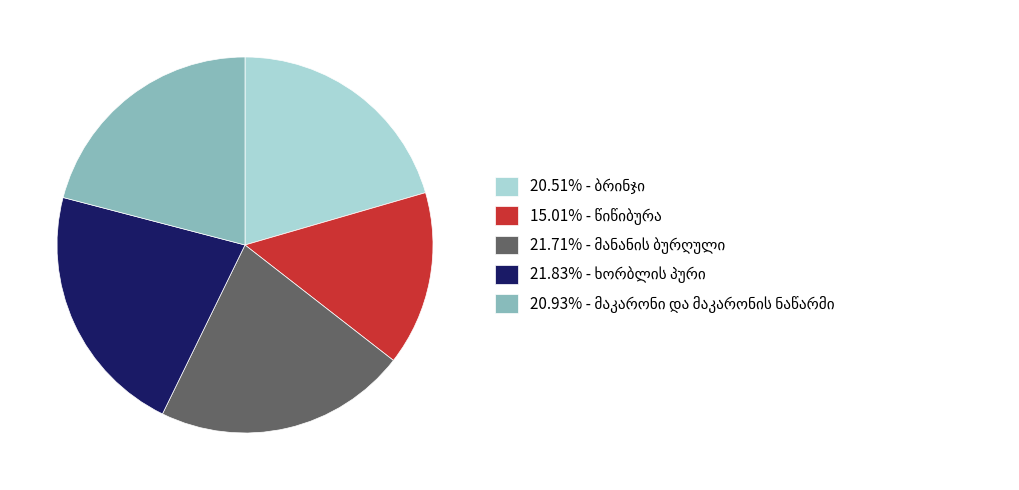

Does any single category account for the majority?

No